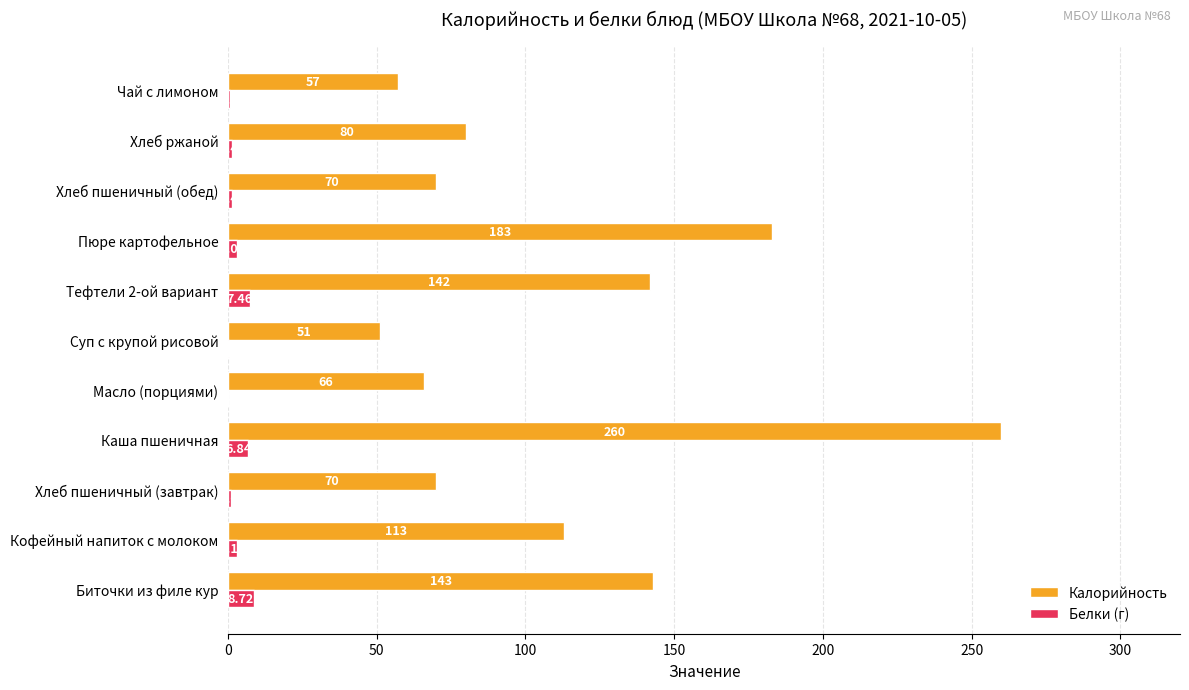

Where is Белки (г) nearest to the value 4?

Кофейный напиток с молоком